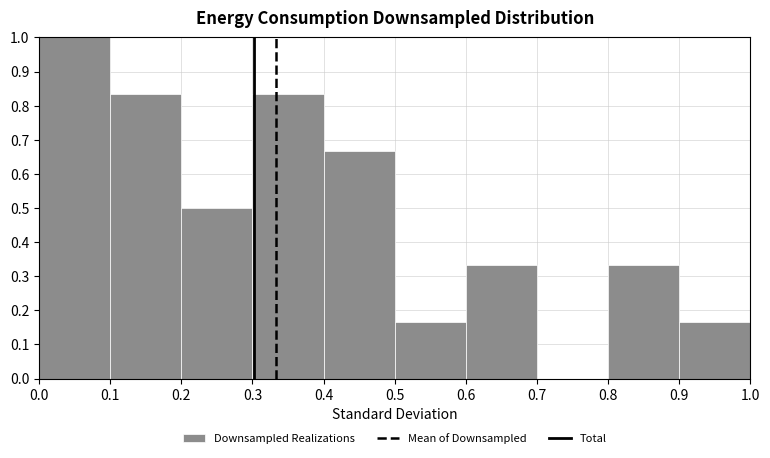

Reading left to right, transcribe this chart: for each bar, give the range it covers on the x-axis and its height. The values are not printed on the chart, so give them approximately, as read against the axis.

0.0 to 0.1: 1.00
0.1 to 0.2: 0.83
0.2 to 0.3: 0.50
0.3 to 0.4: 0.83
0.4 to 0.5: 0.67
0.5 to 0.6: 0.17
0.6 to 0.7: 0.33
0.7 to 0.8: 0
0.8 to 0.9: 0.33
0.9 to 1.0: 0.17